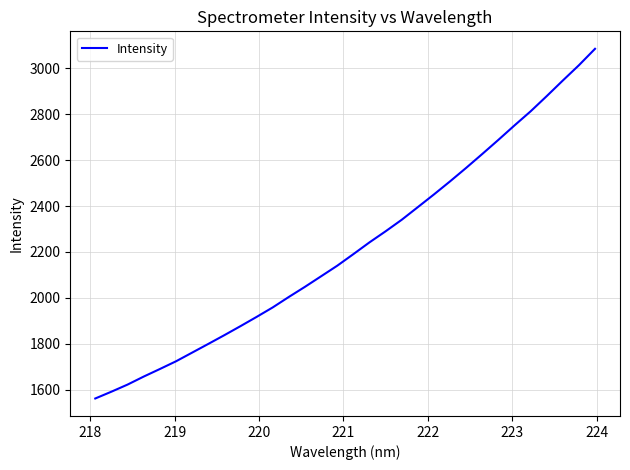

What is the smallest value displayed?

1561.3